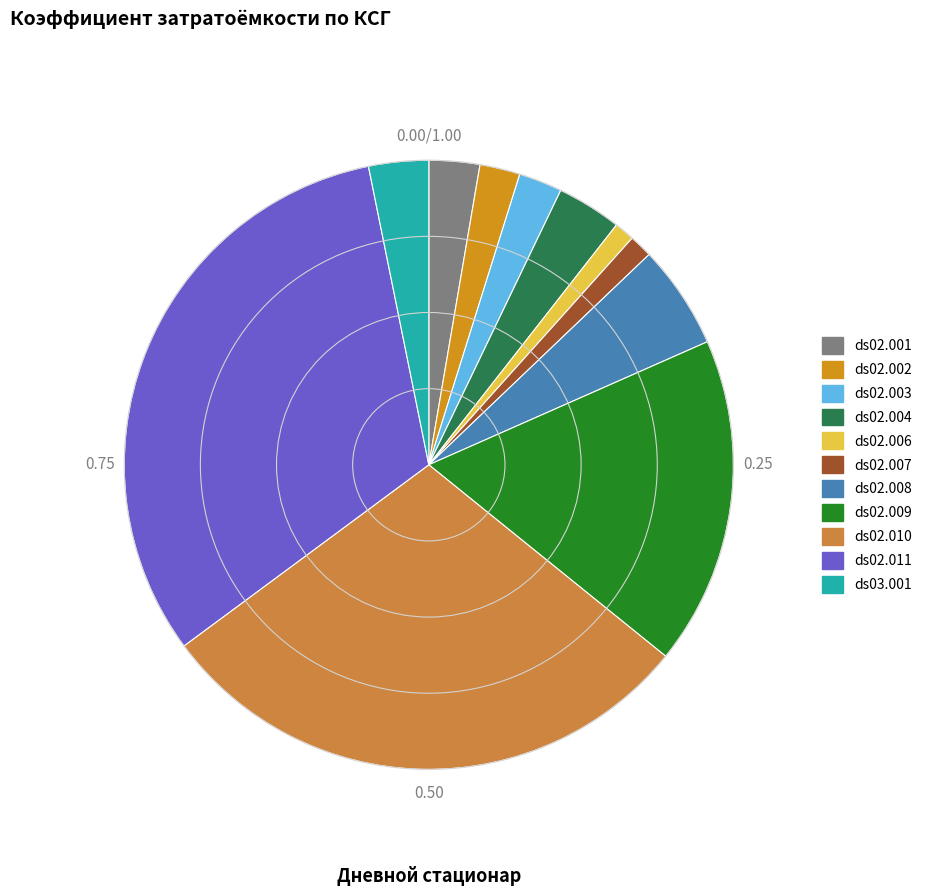

Is the sum of ds02.002 and ds02.003 greater than half?

No